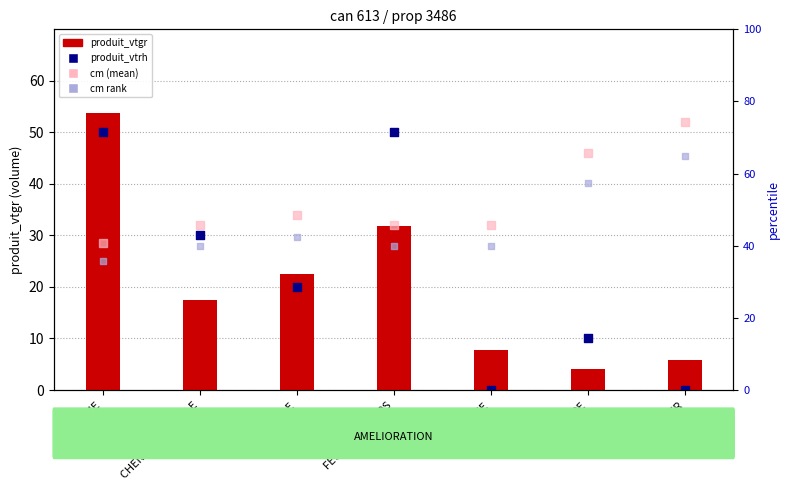

At how many categories does at least one series exceed 58?

1